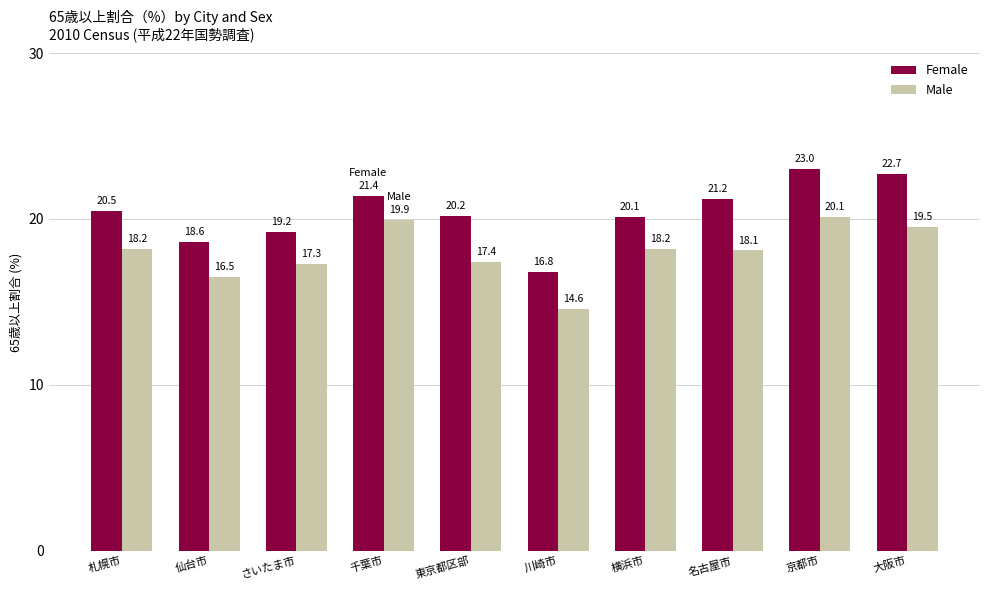

Rank the categories by Female value from lowest to highest.

川崎市, 仙台市, さいたま市, 横浜市, 東京都区部, 札幌市, 名古屋市, 千葉市, 大阪市, 京都市